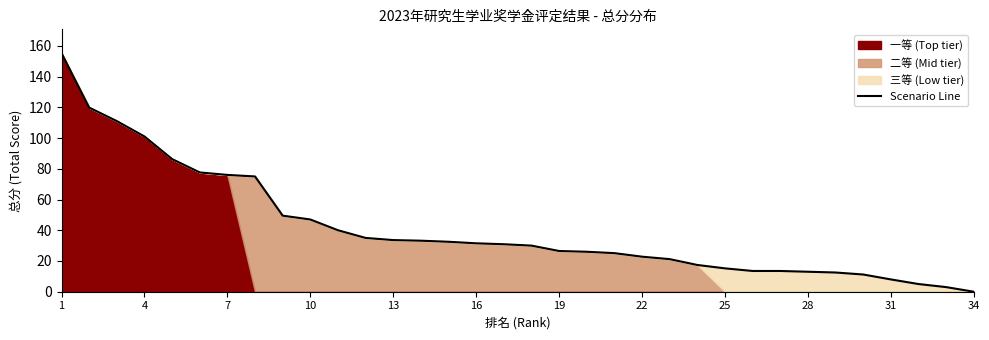

What is the highest value of the Scenario Line series?

155.2